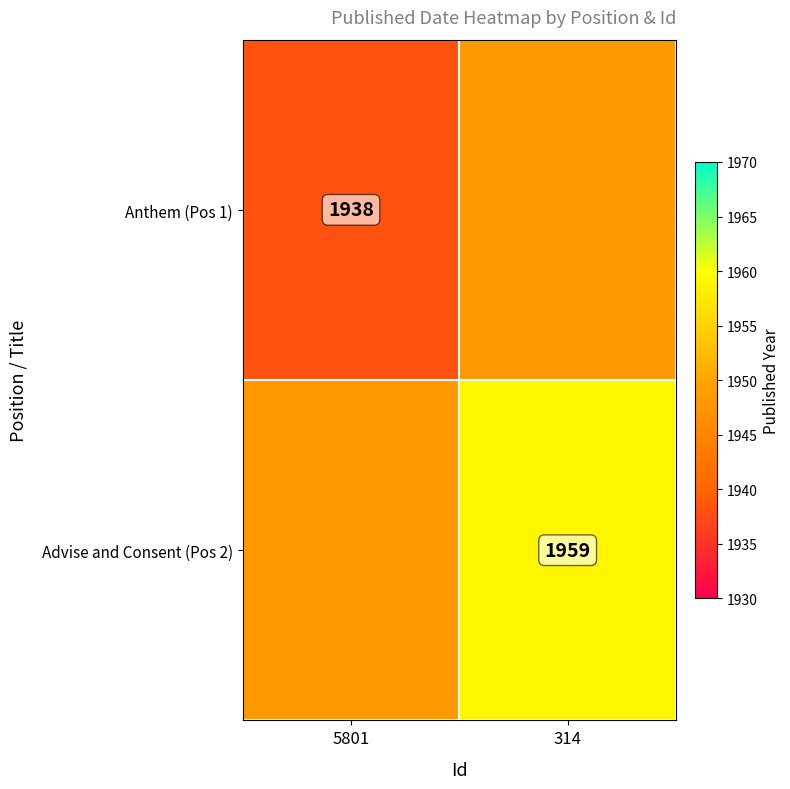

The value of Advise and Consent (Pos 2) at 314 is 1959. True or false?

True